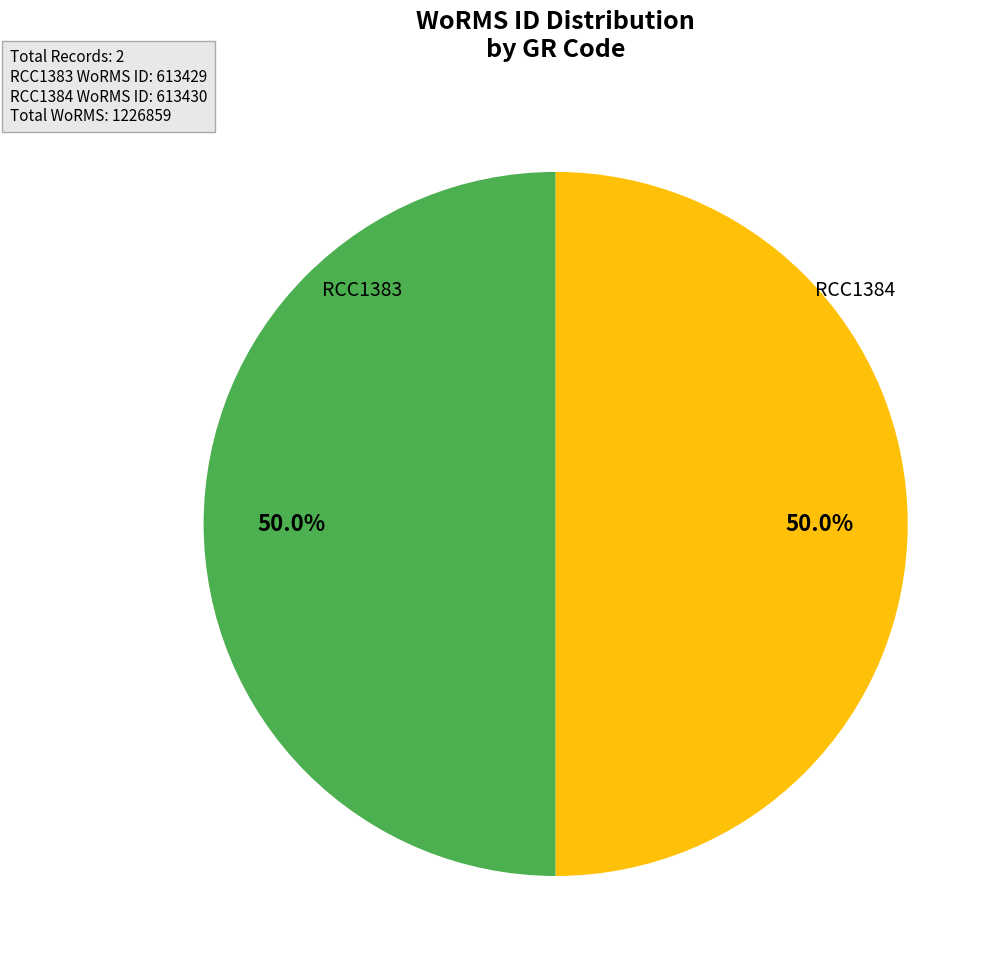

To the nearest percent, what percentage of the pie is RCC1384?

50%